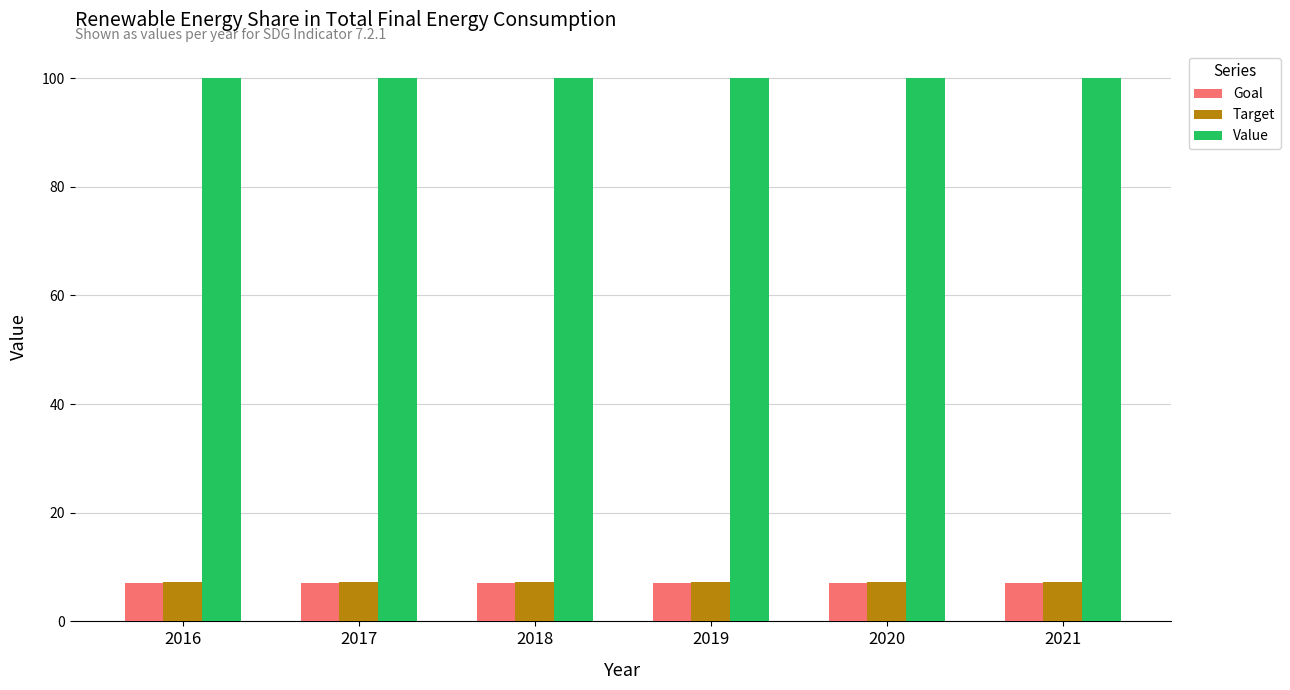

Reading left to right, transcribe all the data shown in this chart.

Goal: 7.0	7.0	7.0	7.0	7.0	7.0
Target: 7.2	7.2	7.2	7.2	7.2	7.2
Value: 100.0	100.0	100.0	100.0	100.0	100.0